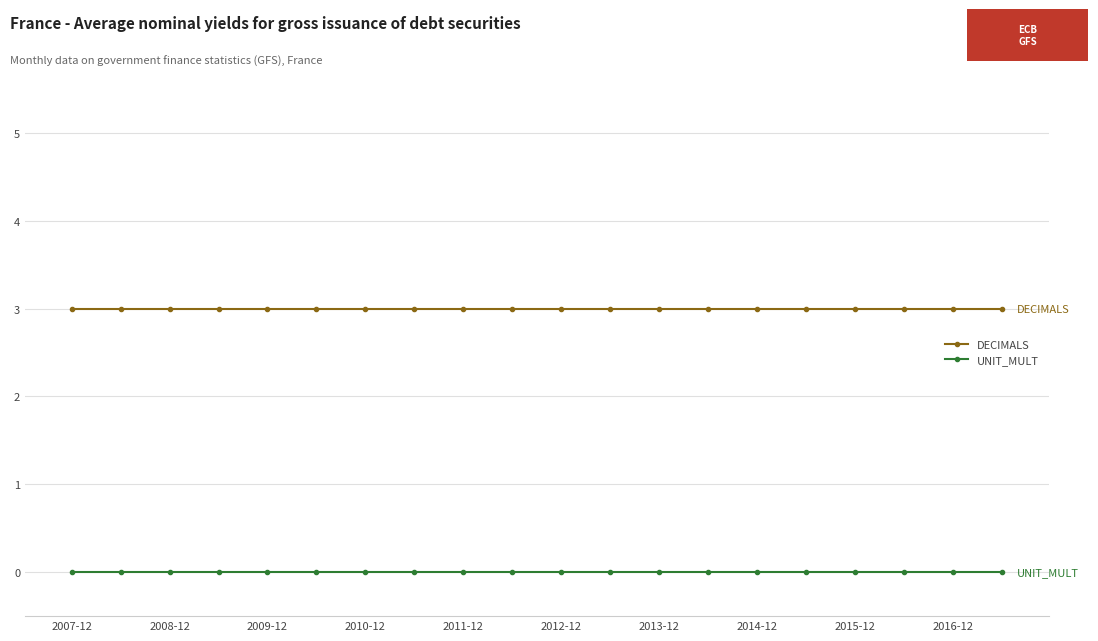

What is the maximum value shown in the chart?

3